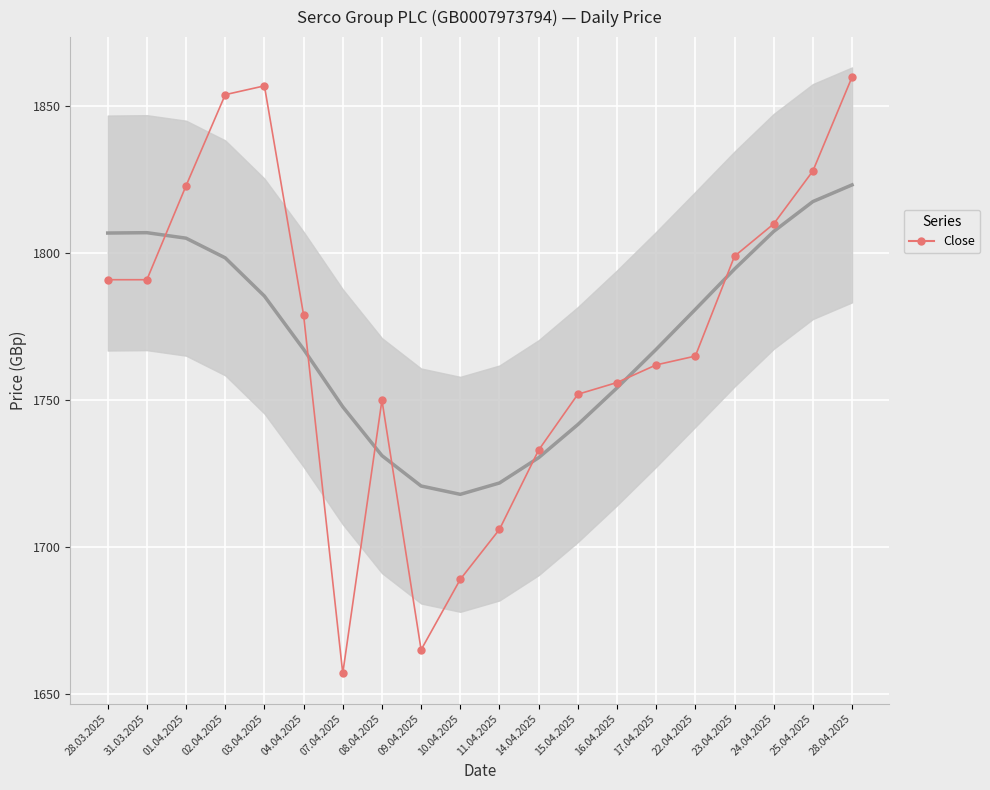

Reading right to left, transcribe all the data shown in this chart.

28.04.2025=1860	25.04.2025=1828	24.04.2025=1810	23.04.2025=1799	22.04.2025=1765	17.04.2025=1762	16.04.2025=1756	15.04.2025=1752	14.04.2025=1733	11.04.2025=1706	10.04.2025=1689	09.04.2025=1665	08.04.2025=1750	07.04.2025=1657	04.04.2025=1779	03.04.2025=1857	02.04.2025=1854	01.04.2025=1823	31.03.2025=1791	28.03.2025=1791